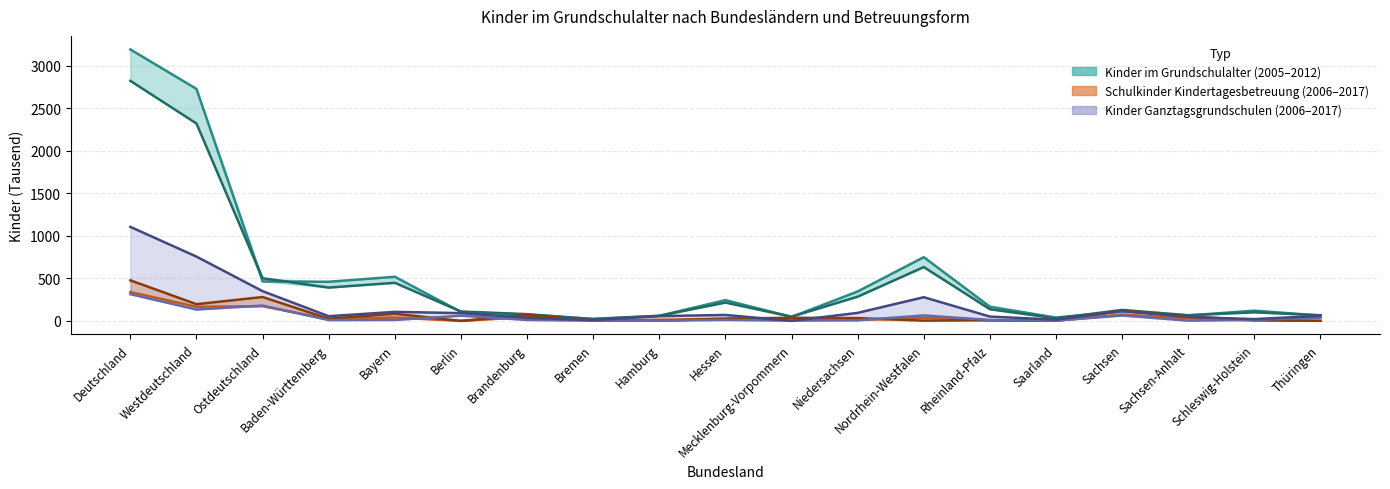

In Kinder Ganztagsgrundschulen 2017, how many points are higher than both neighbors (excluding endpoints)?

4